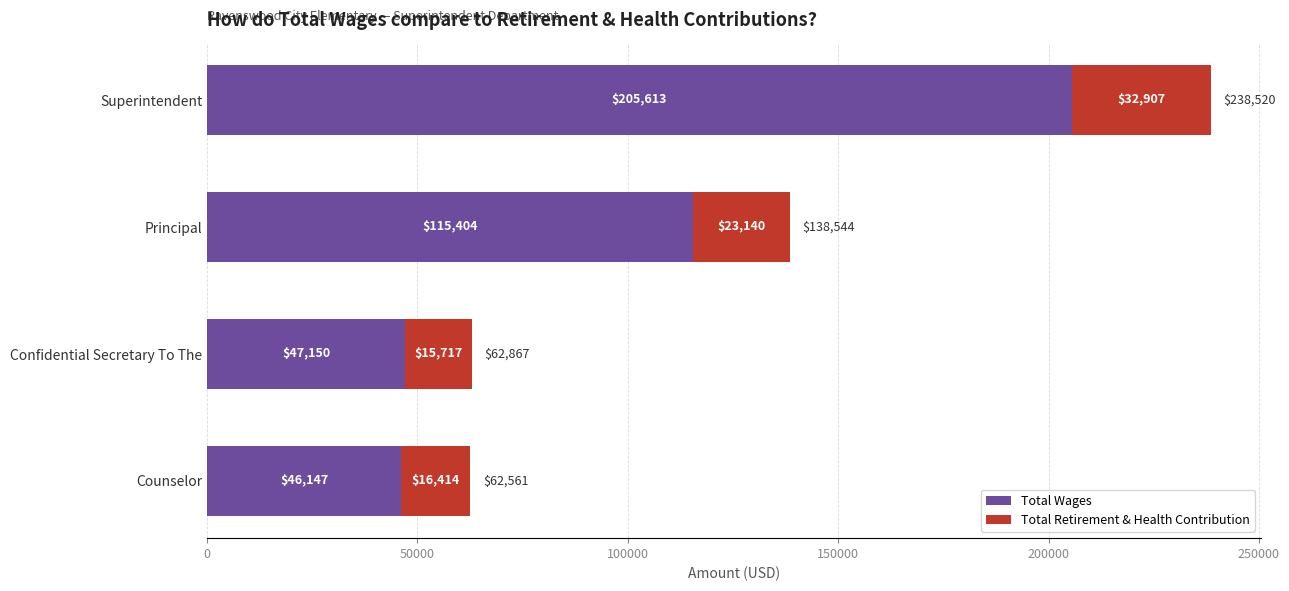

At which category is the sum across all series the highest?

Superintendent